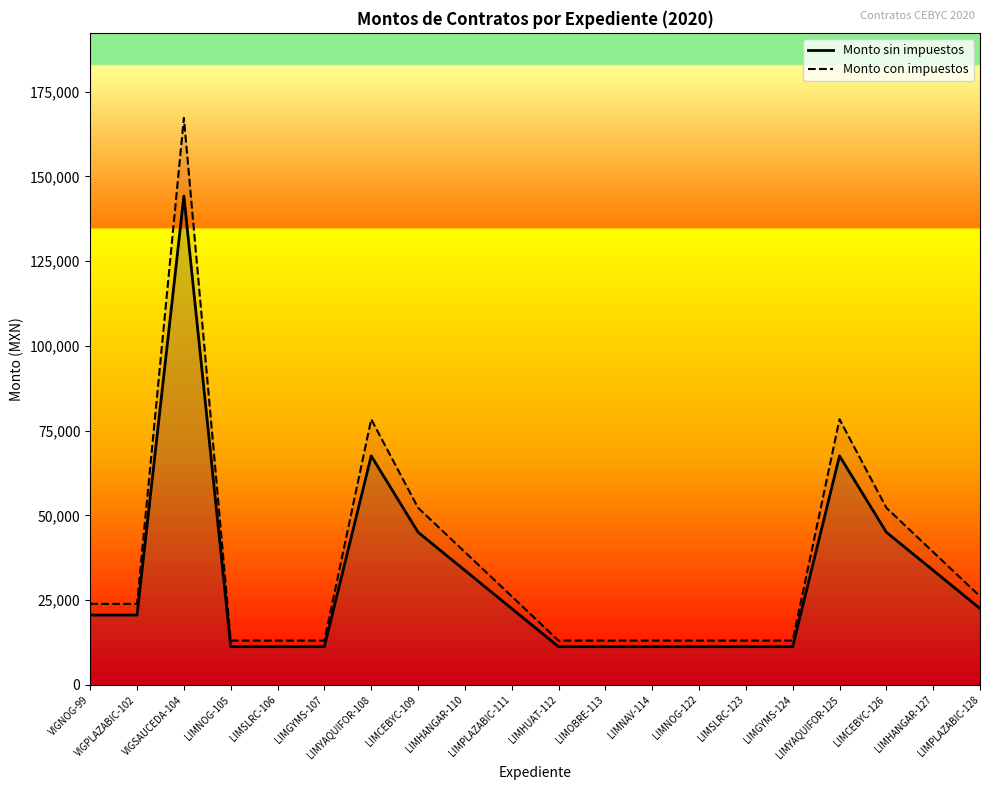

What is the label of the 18th point from the left?

LIMCEBYC-126